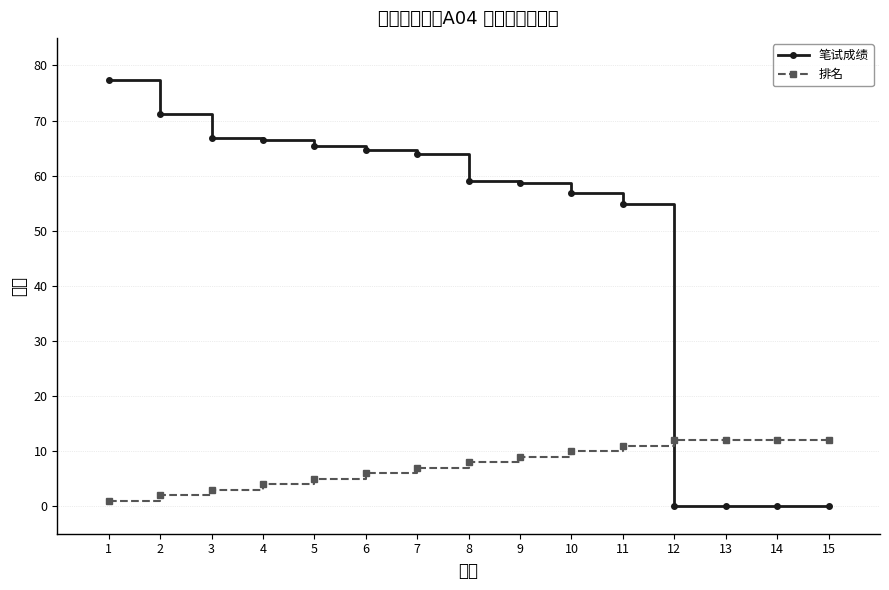

Between 7 and 9, which series saw the biggest shift?

笔试成绩